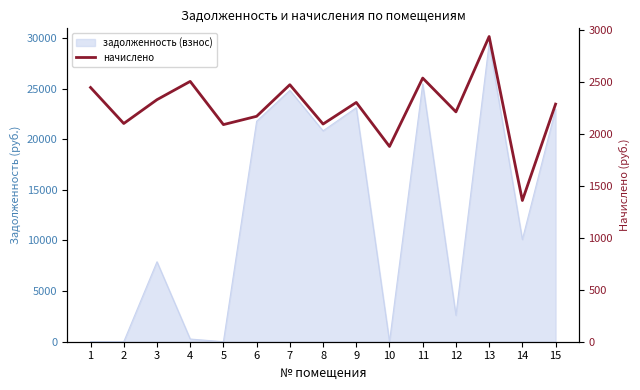

How many data points are less than 2285?

7